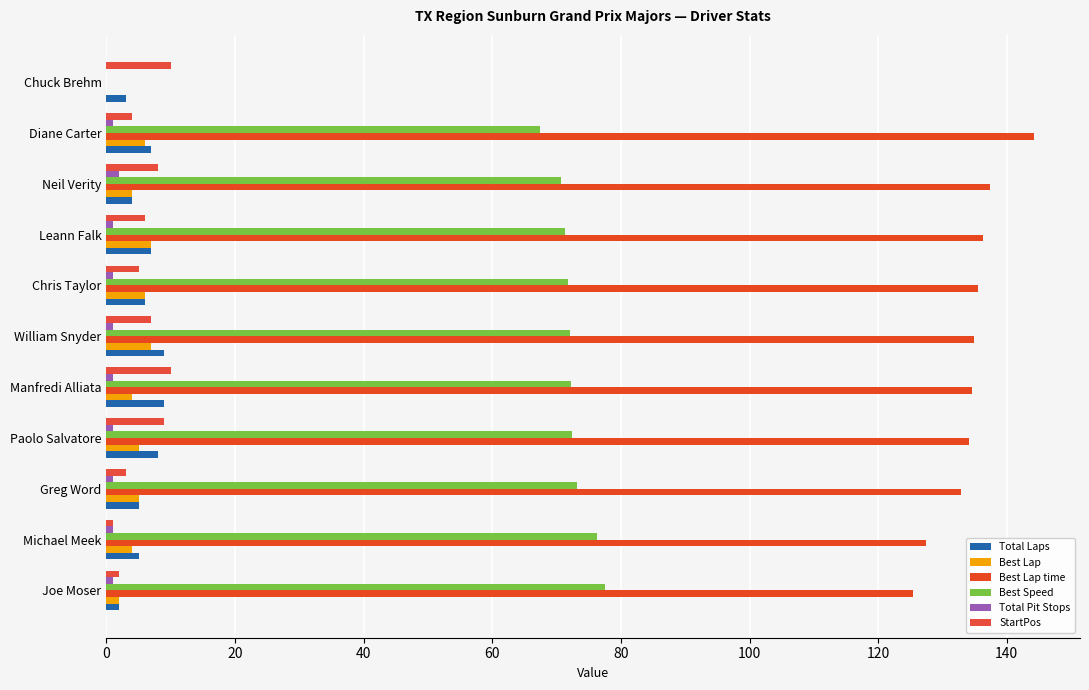

Count the number of data series in this chart.

6